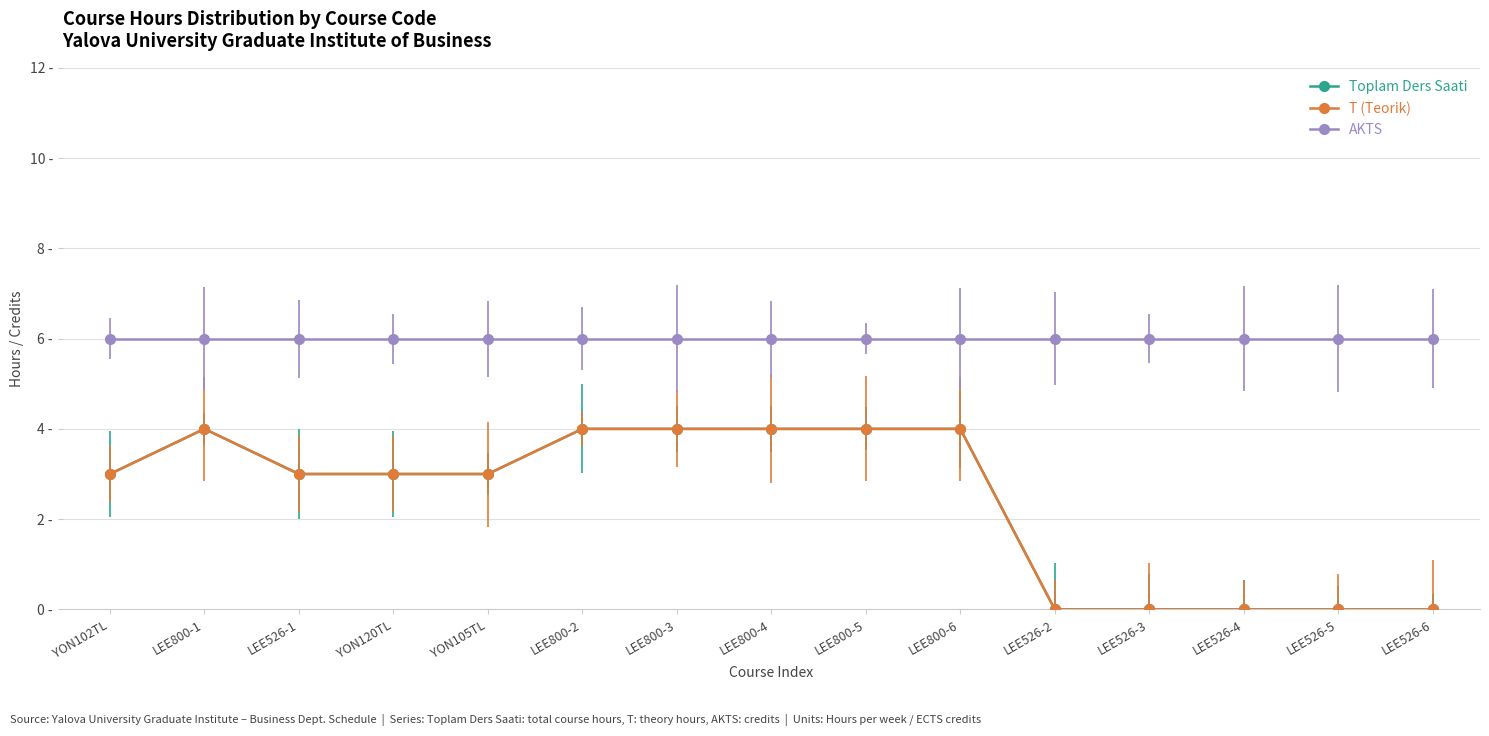

What is the maximum value for Toplam Ders Saati?

4